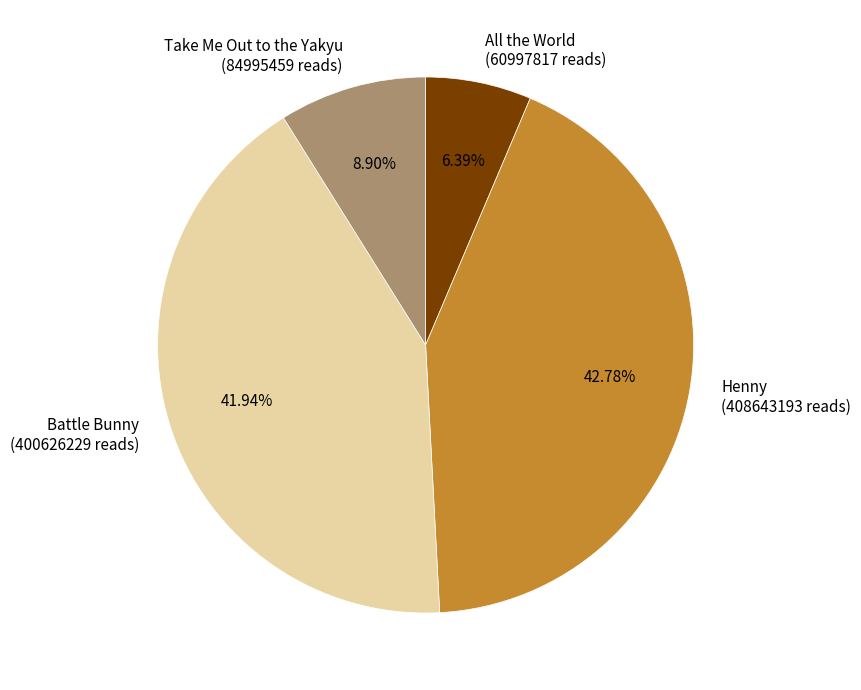

Which has a higher value, All the World or Henny?

Henny